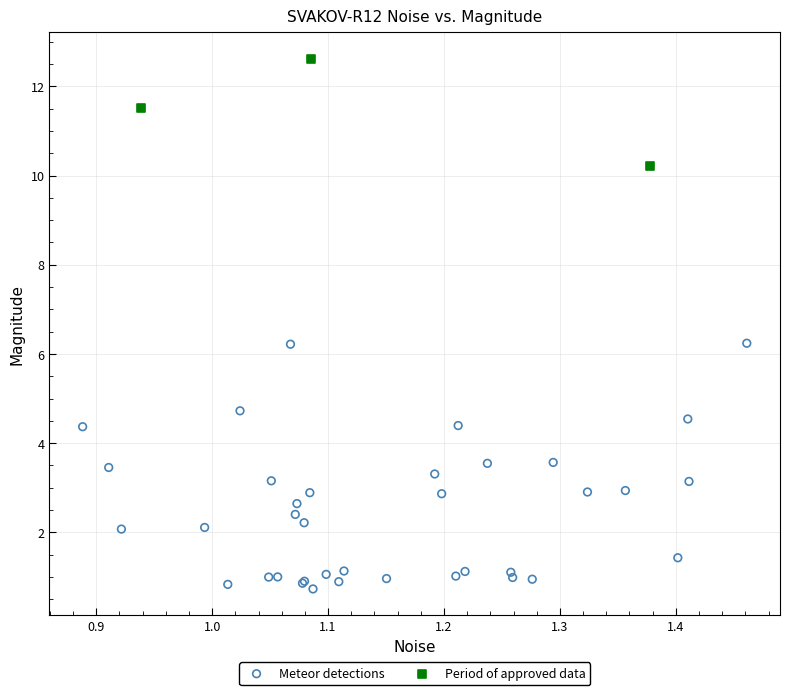

Which series has the widest spread of Y values?

Meteor detections